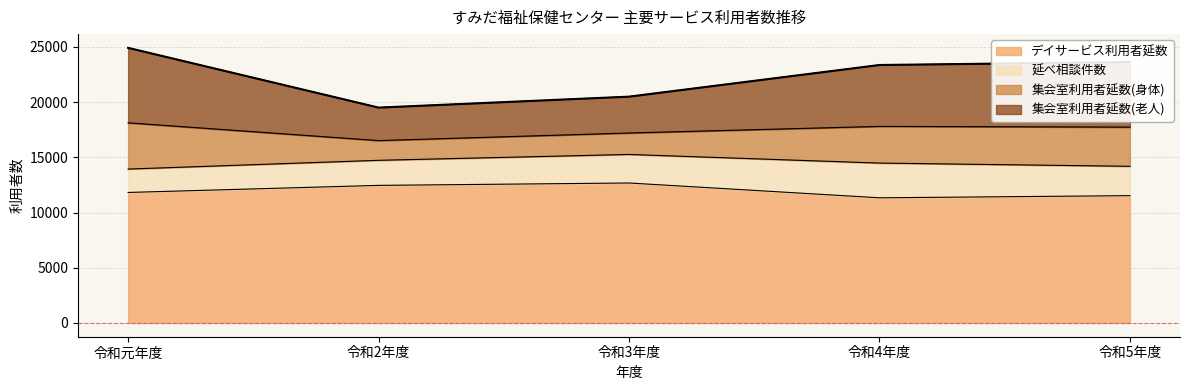

What is the highest value of the デイサービス利用者延数 series?

12680